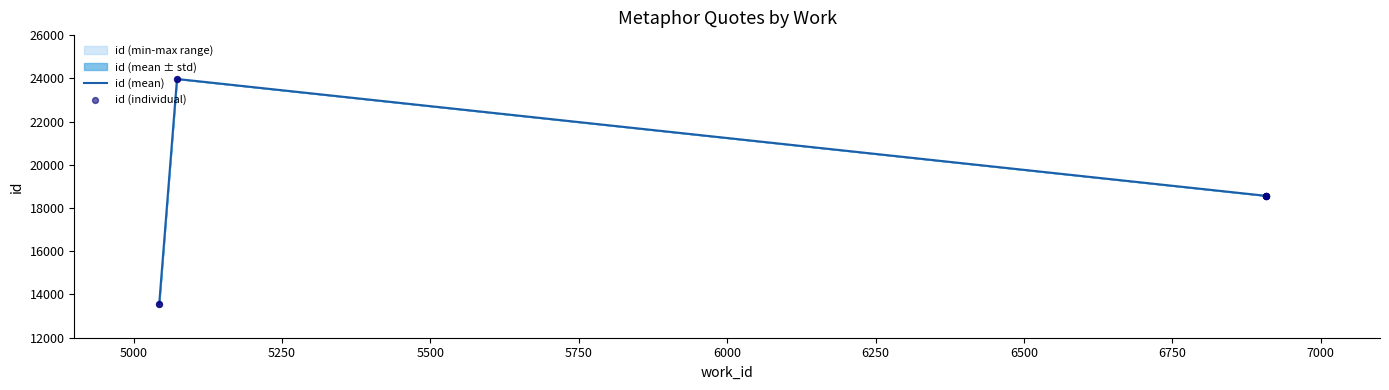

Between 5043 and 6908, which is larger?

6908